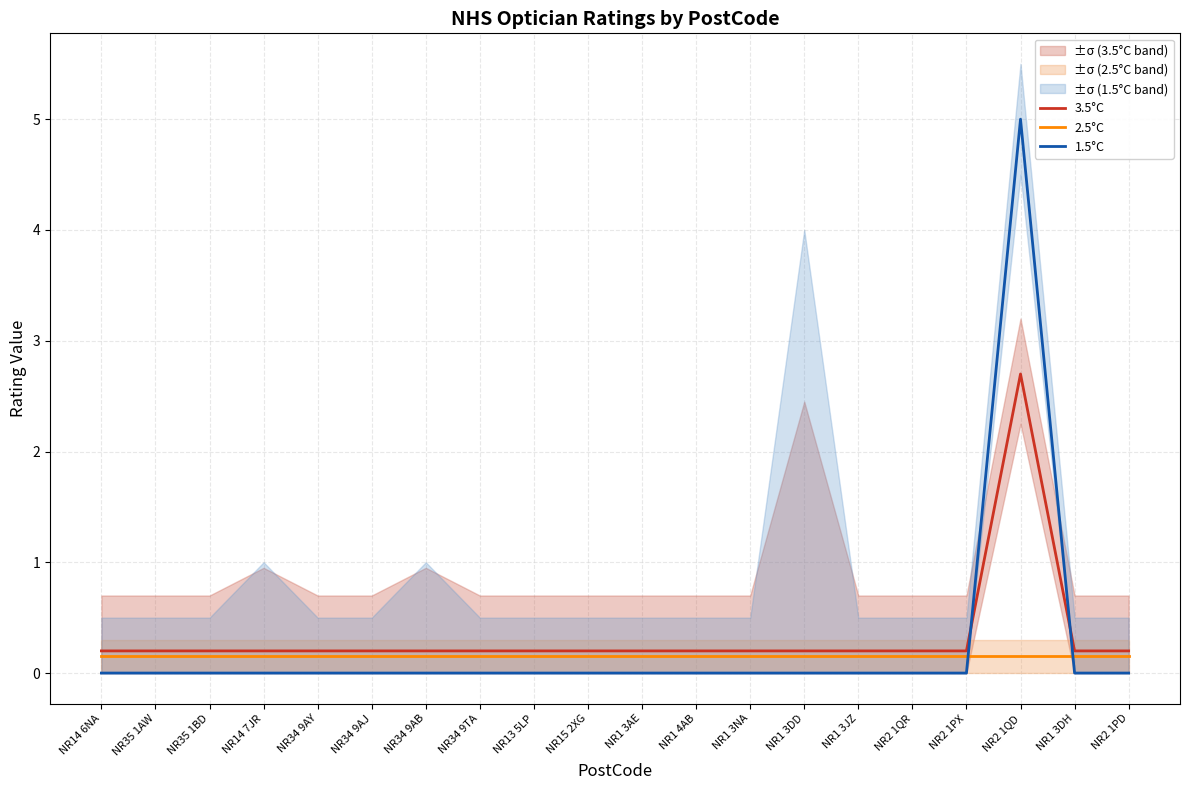

What is the value of the 2.5°C point at the 11th from the left?

0.1